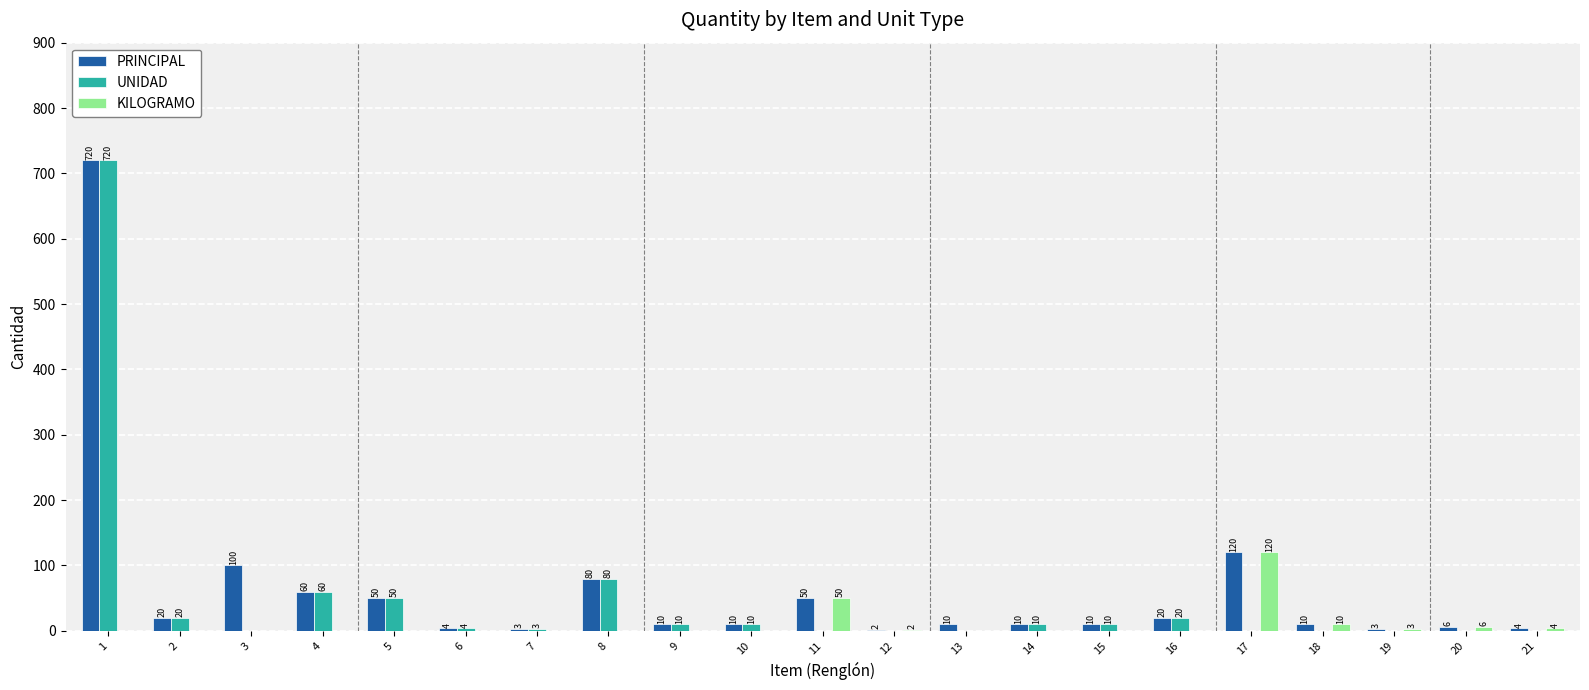

Is the value of KILOGRAMO at 12 greater than the value of PRINCIPAL at 7?

No